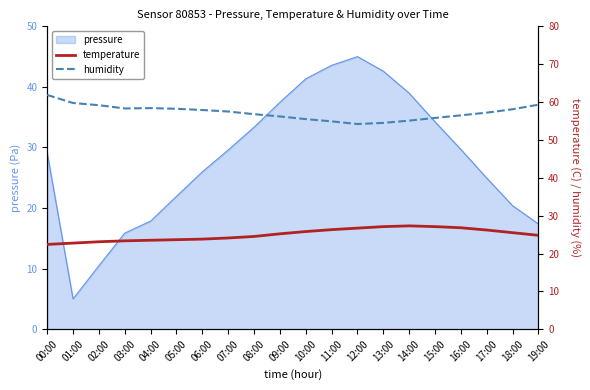

At which label does humidity first exceed 57?

00:00